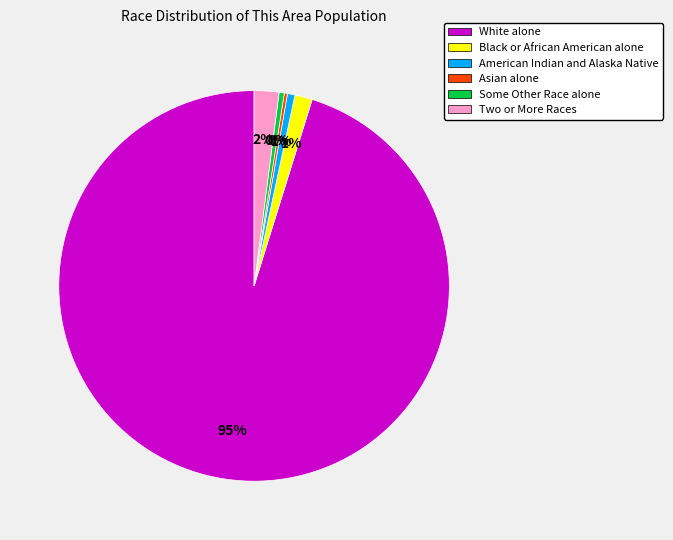

The White alone slice represents 95% of the pie. True or false?

True